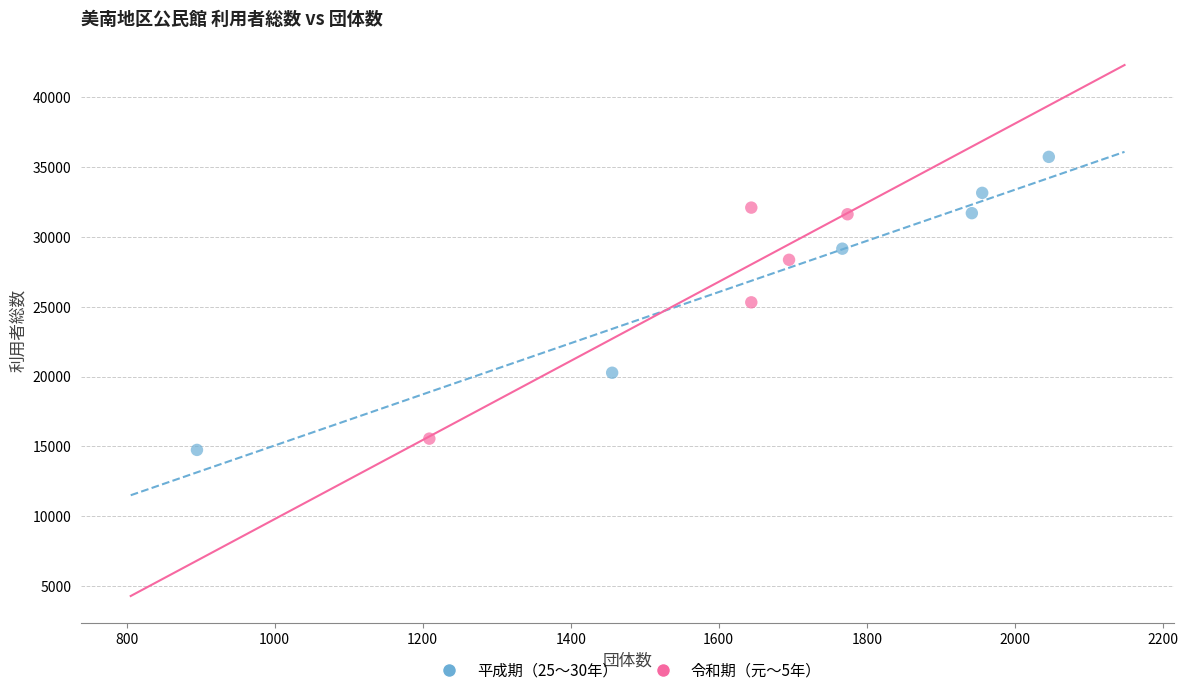

What are all the series names shown in the legend?

平成期（25〜30年）, 令和期（元〜5年）